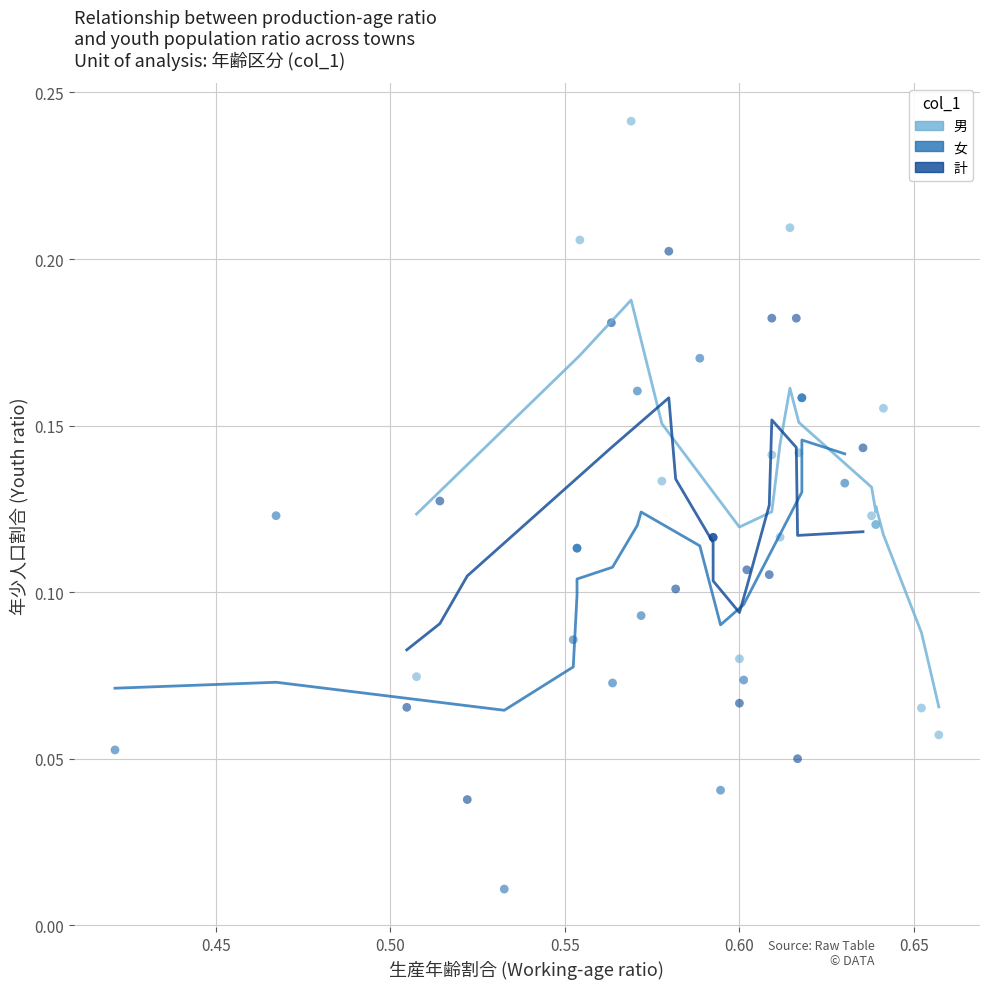

Which series contains the highest Y value?

男